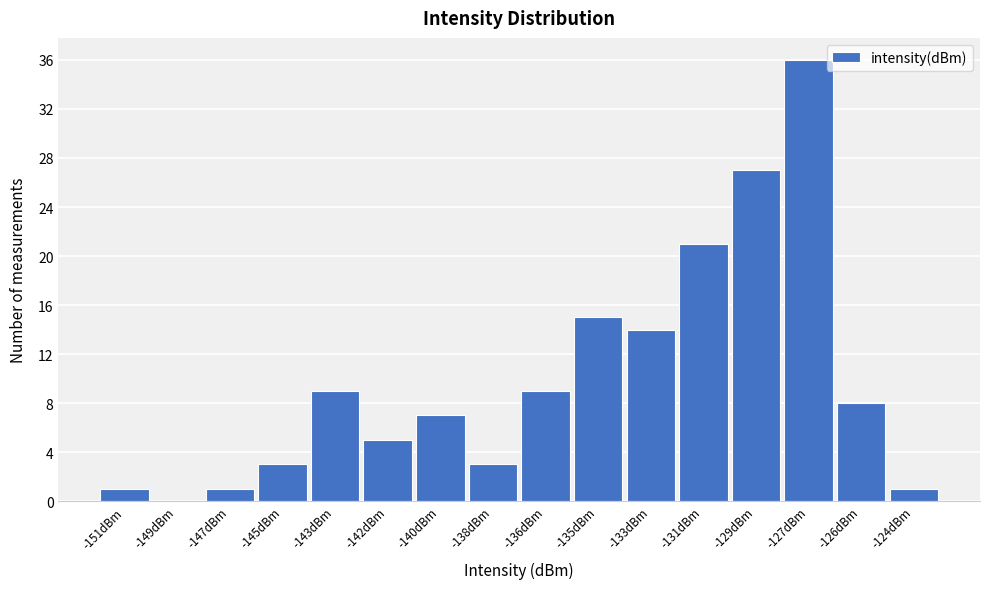

Reading right to left, list all the values displayed in this chart.

-124dBm=1	-126dBm=8	-127dBm=36	-129dBm=27	-131dBm=21	-133dBm=14	-135dBm=15	-136dBm=9	-138dBm=3	-140dBm=7	-142dBm=5	-143dBm=9	-145dBm=3	-147dBm=1	-149dBm=0	-151dBm=1